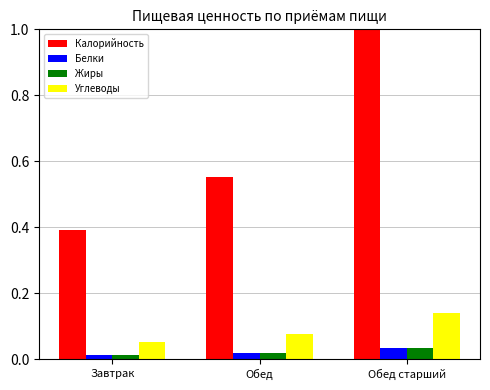

Which category has the highest value across all series?

Обед старший